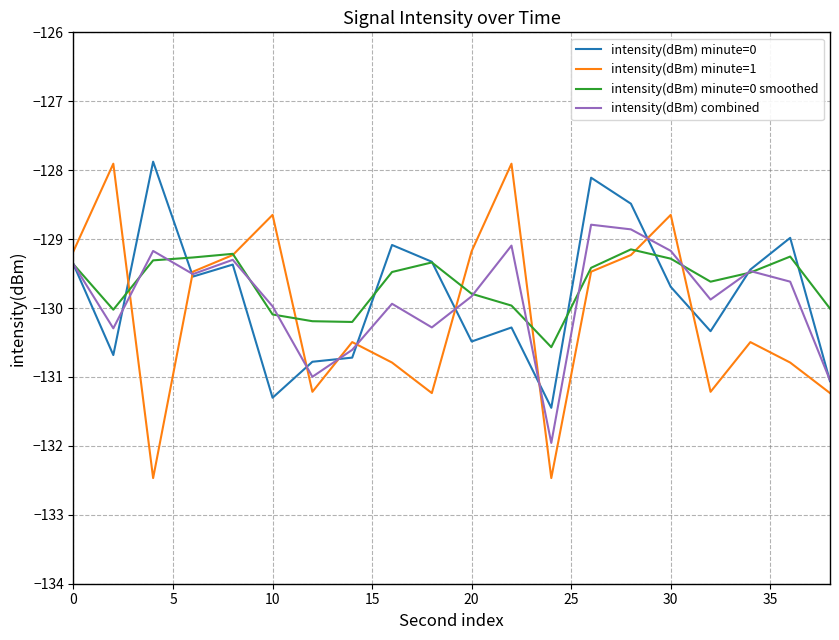

What is the maximum value shown in the chart?

-127.9